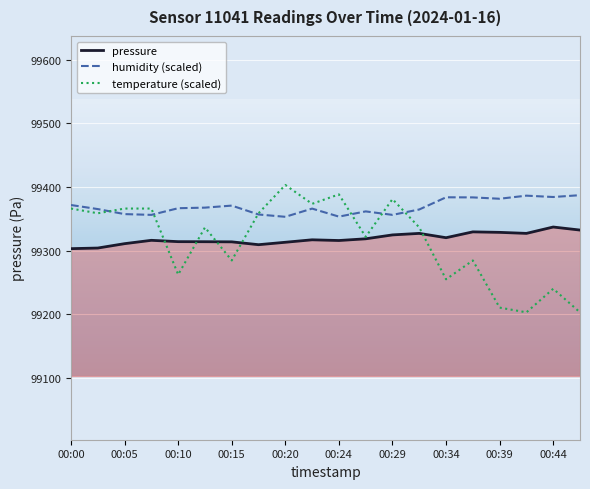

Which series has the largest range (max minus min)?

temperature (scaled)